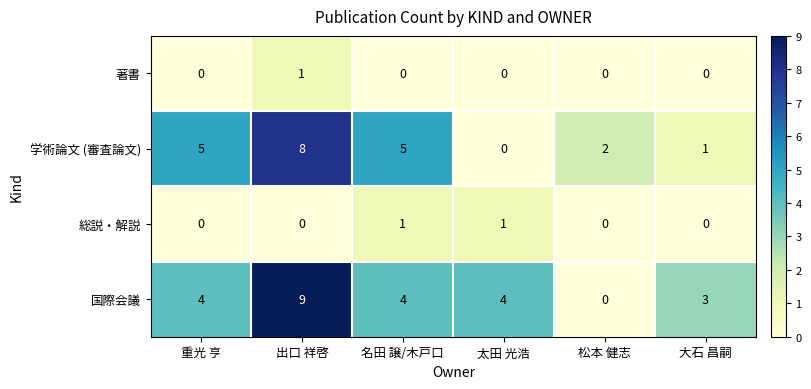

Which series has the largest total across all categories?

国際会議